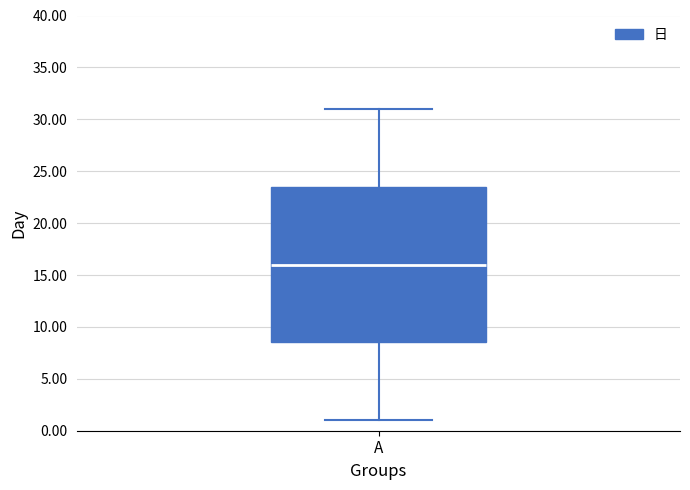

Where does the lower whisker of the box for A end on the y-axis? The values are not printed on the chart, so give them approximately, as read against the axis.

1.0